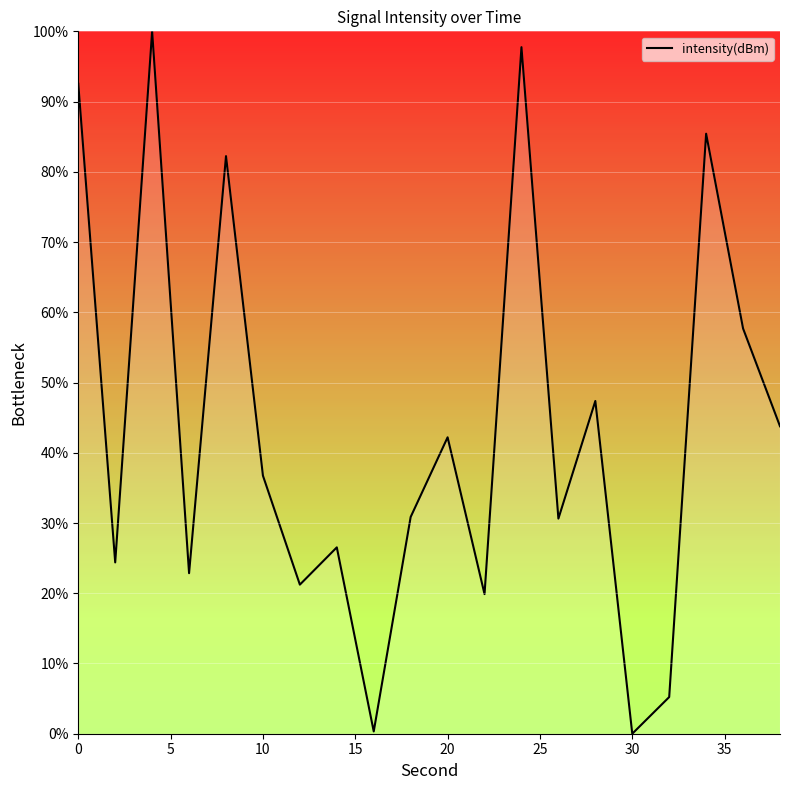

What is the difference between the maximum and minimum values?

100.0